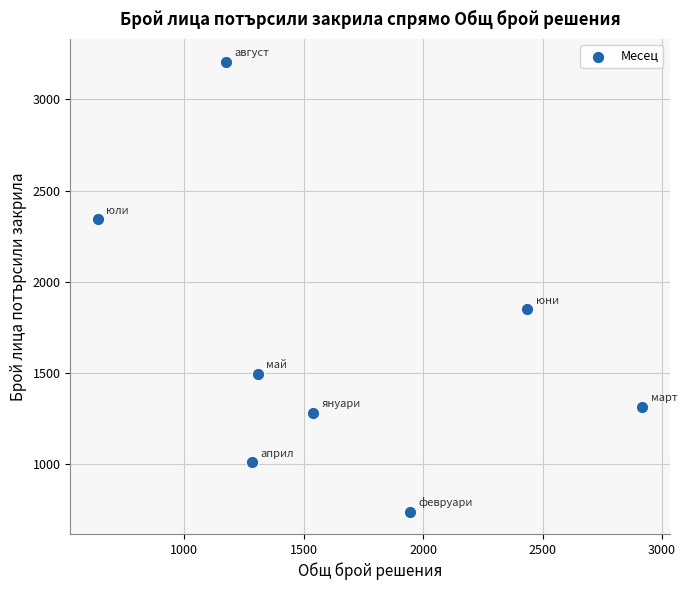

What Y value in the scatter plot is closest to 1974?

1849